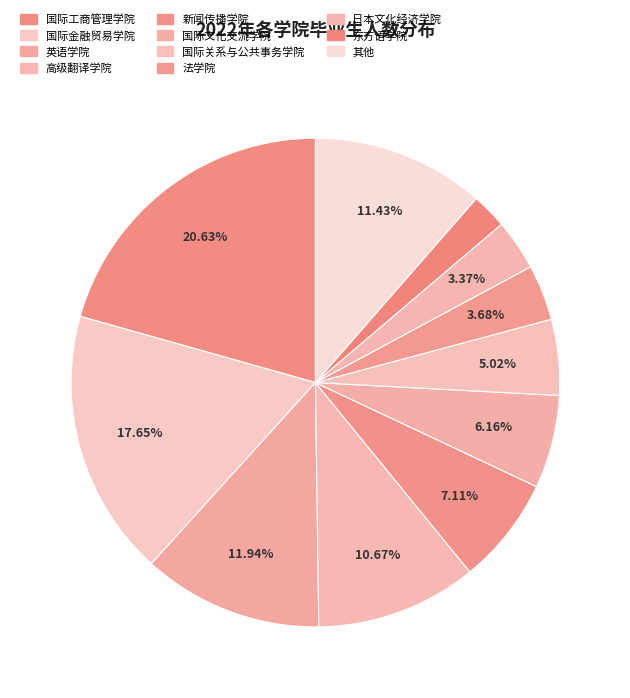

Which slice is the smallest?

体育教学部